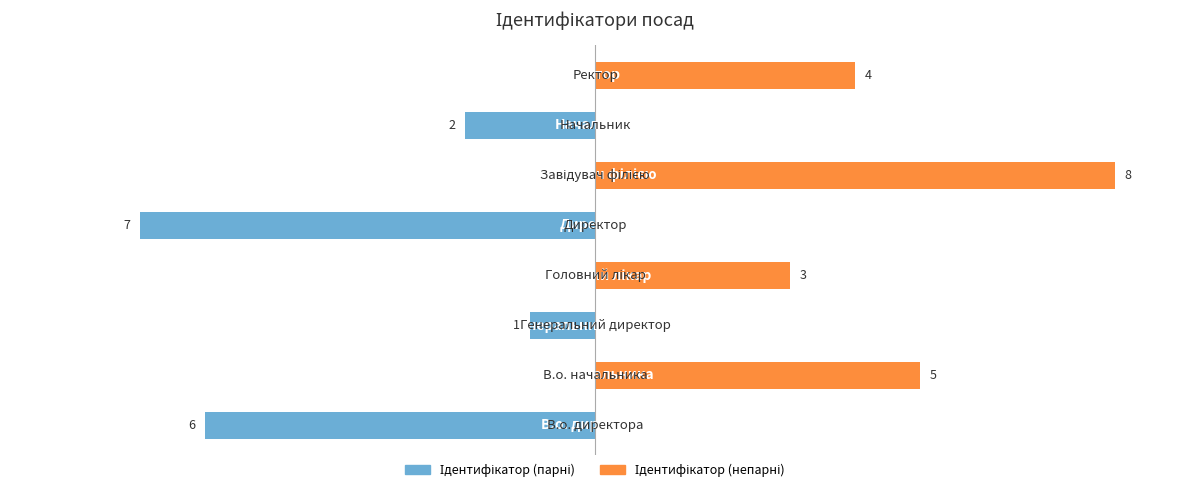

How many categories are shown in the chart?

8